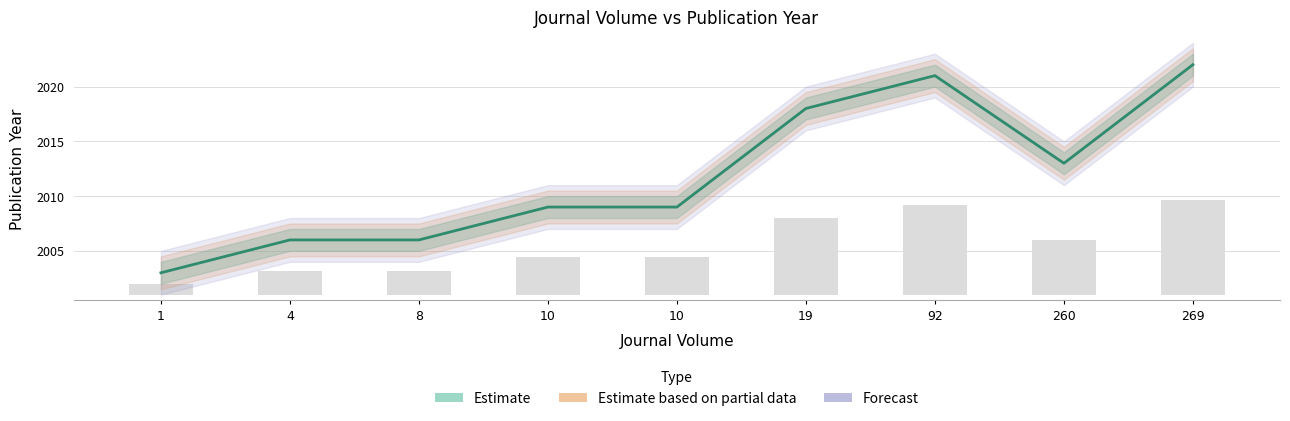

Reading left to right, transcribe all the data shown in this chart.

Publication Year (Central): 1=2003.0	4=2006.0	8=2006.0	10=2009.0	10=2009.0	19=2018.0	92=2021.0	260=2013.0	269=2022.0
Observed: 1=1.0	4=2.2	8=2.2	10=3.4	10=3.4	19=7.0	92=8.2	260=5.0	269=8.6